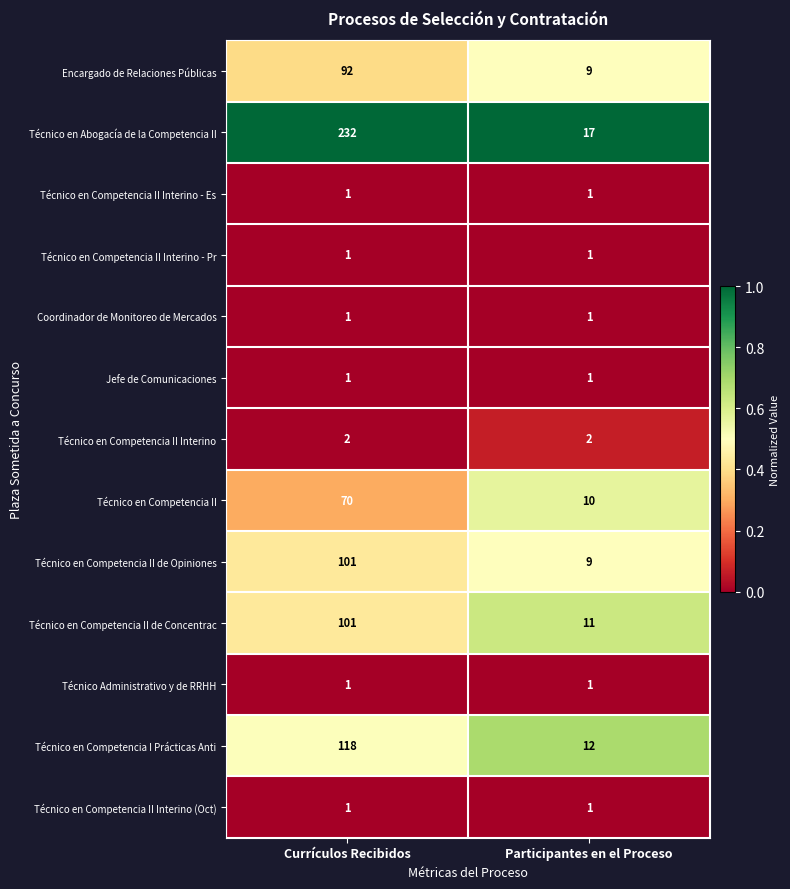

Rank the categories by Técnico en Competencia II value from highest to lowest.

Currículos Recibidos, Participantes en el Proceso